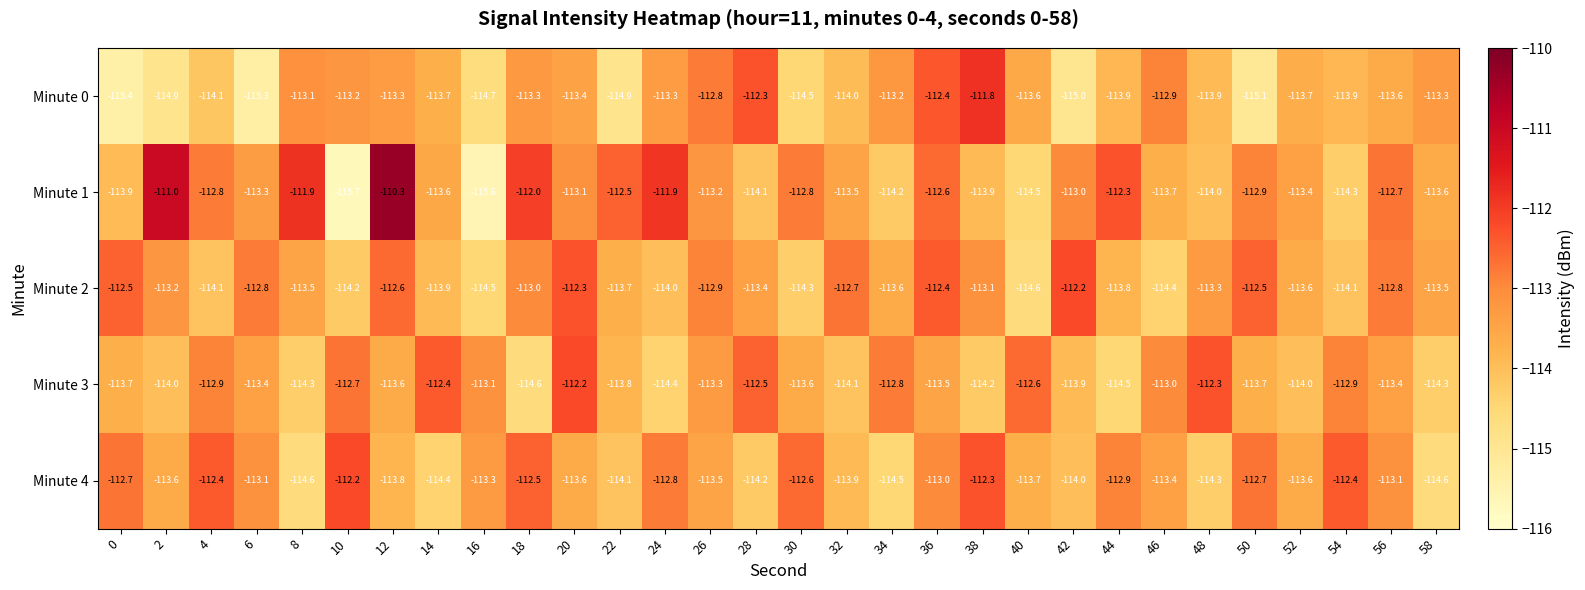

Is it true that Minute 0 equals -194.3 at 34?

False